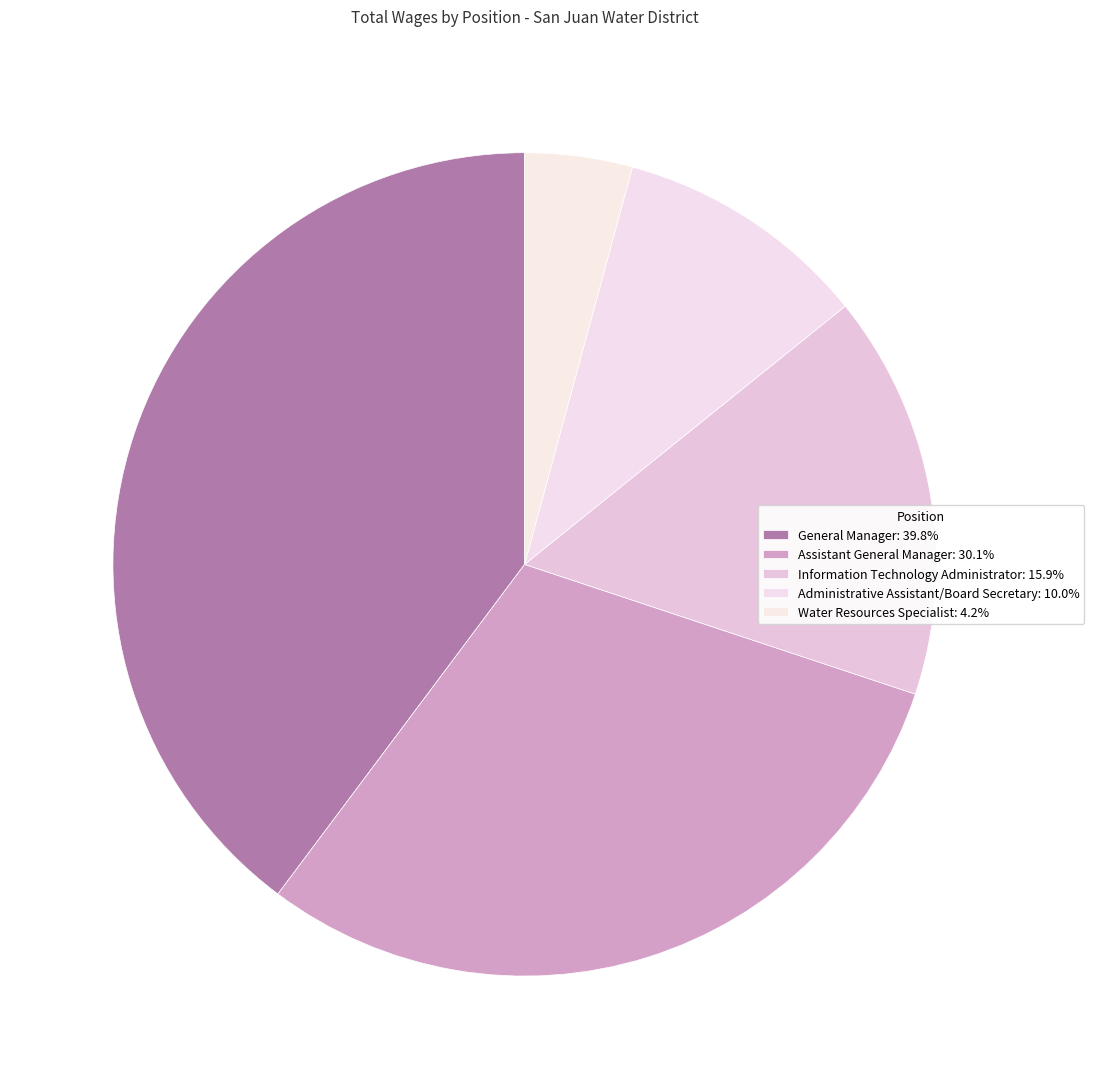

Between Water Resources Specialist and Information Technology Administrator, which is larger?

Information Technology Administrator